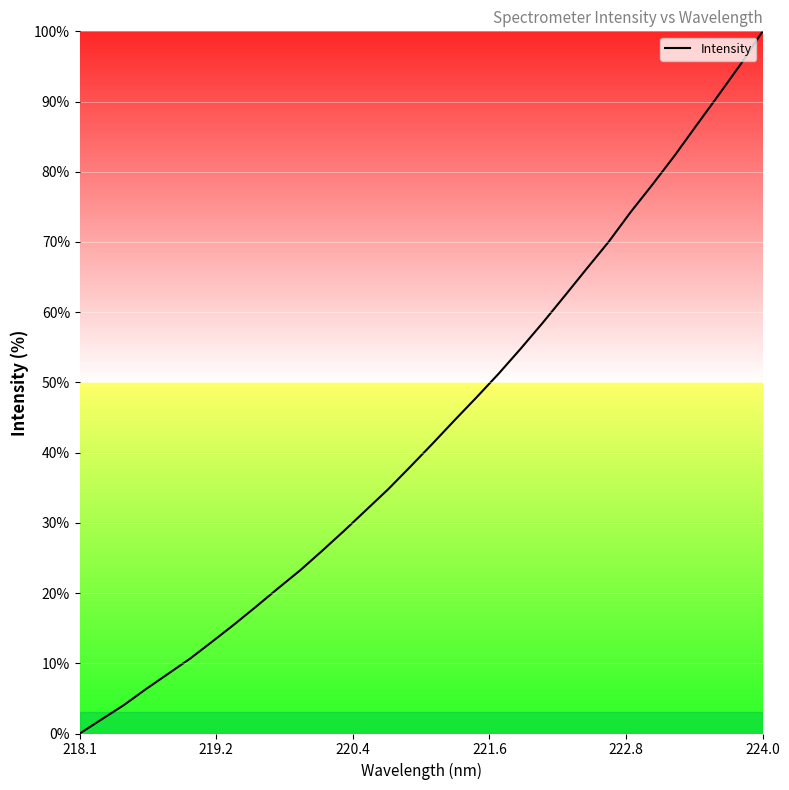

What is the difference between the maximum and minimum values?

100.0